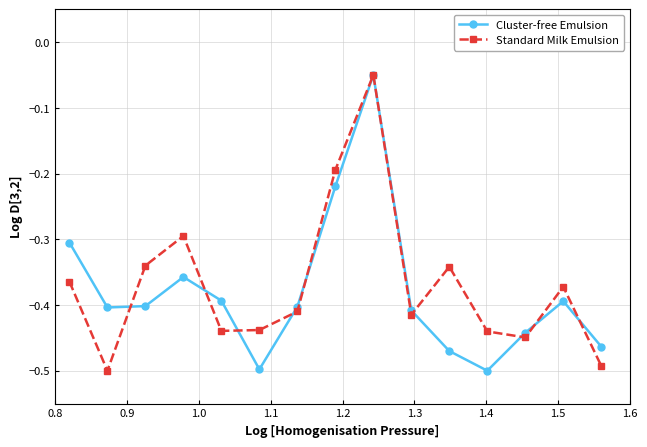

True or false: Cluster-free Emulsion has more than 2 interior local peaks.

True